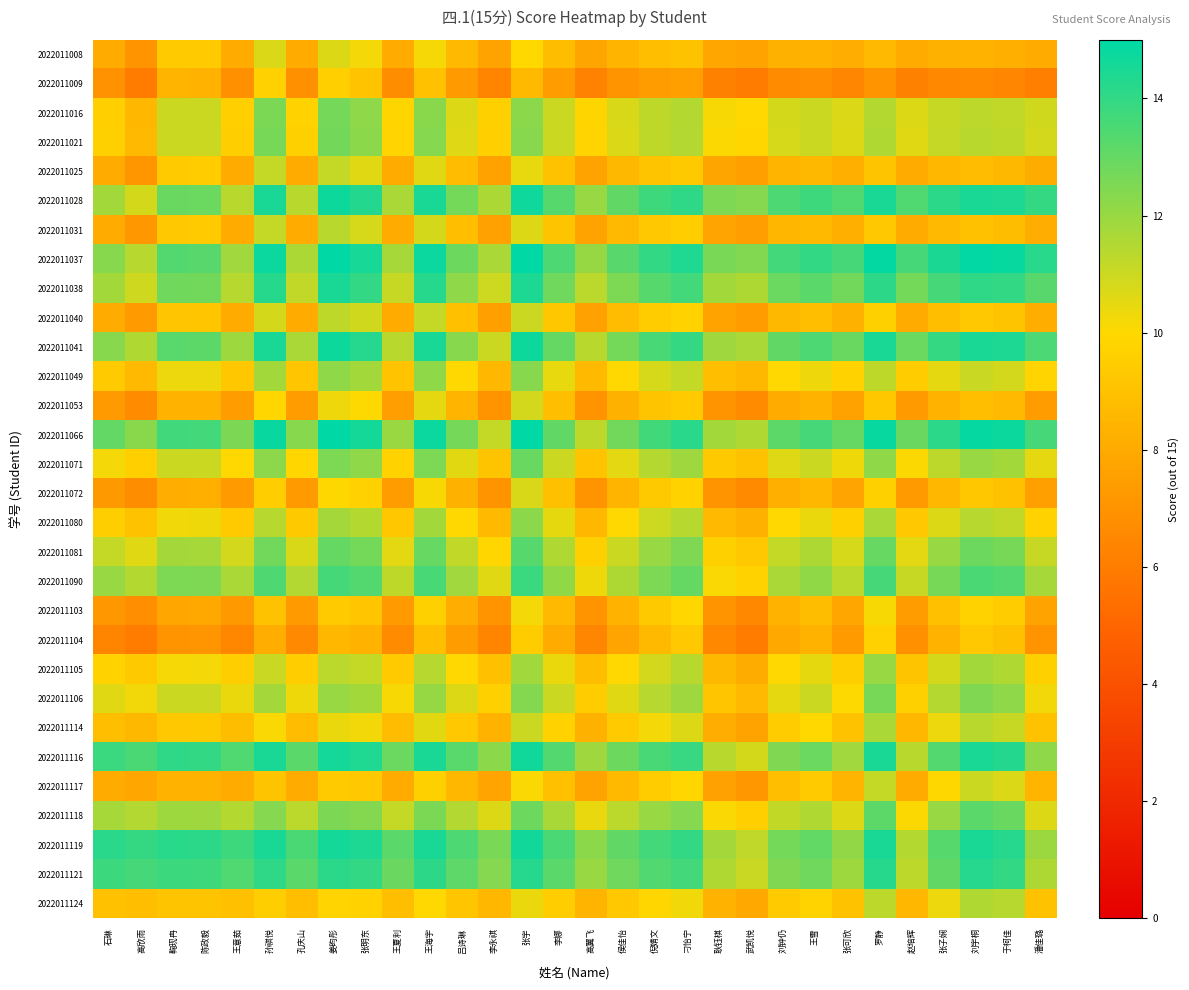

What is the minimum value shown in the chart?

6.0